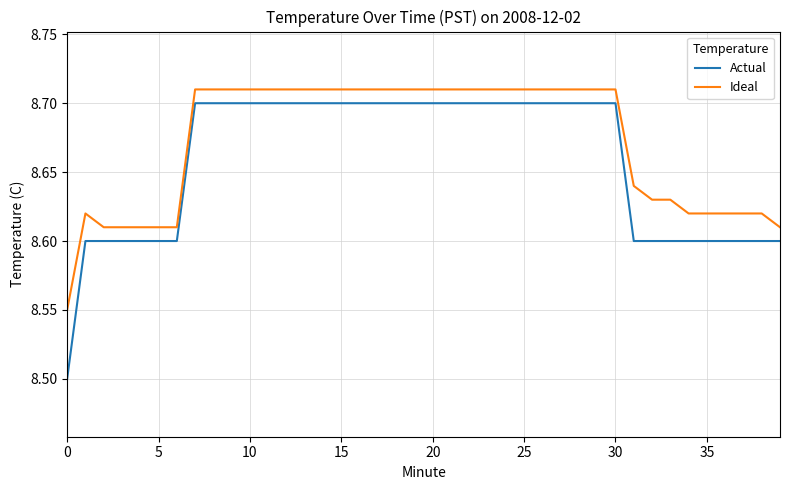

Which series has the widest spread of values?

Actual